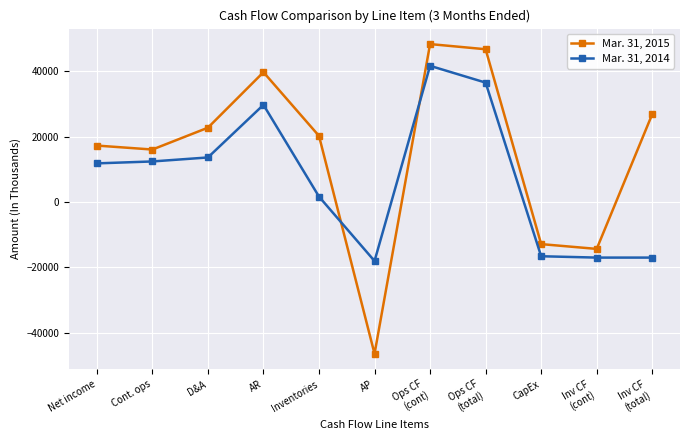

At which category does Mar. 31, 2015 reach its first local valley?

Cont. ops